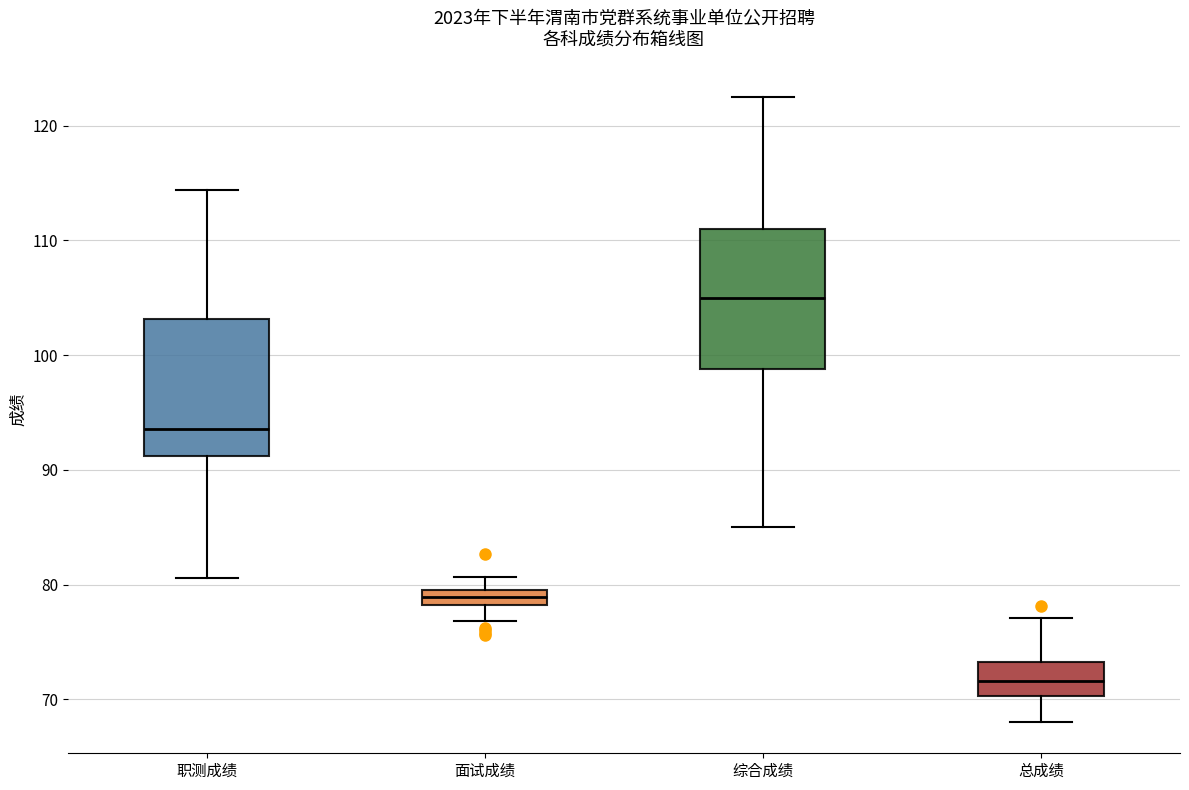

Which box has the lowest median line?

总成绩